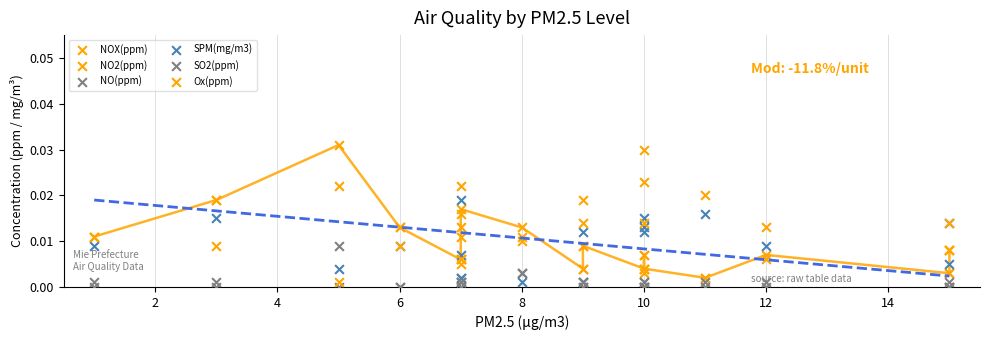

Which series contains the lowest Y value?

NO(ppm)